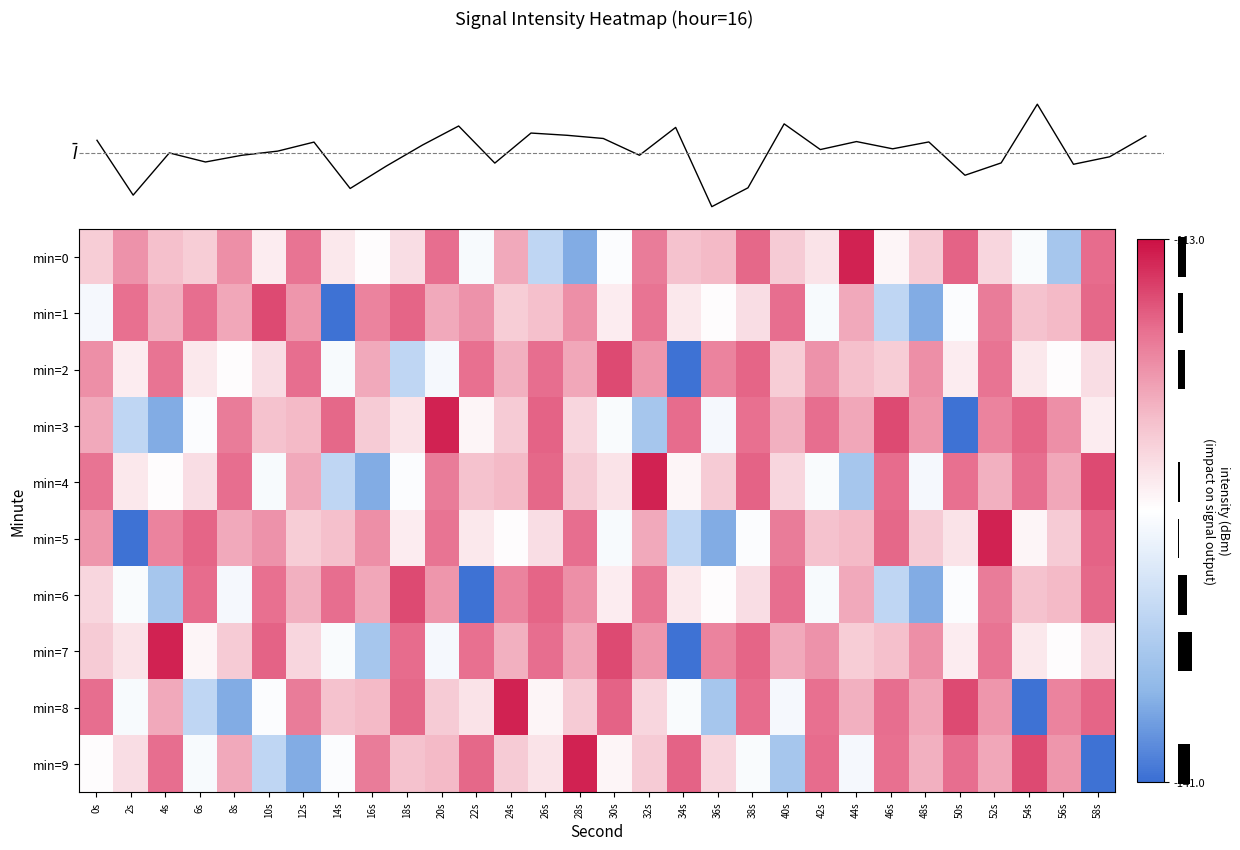

Which series has the largest total across all categories?

min=7